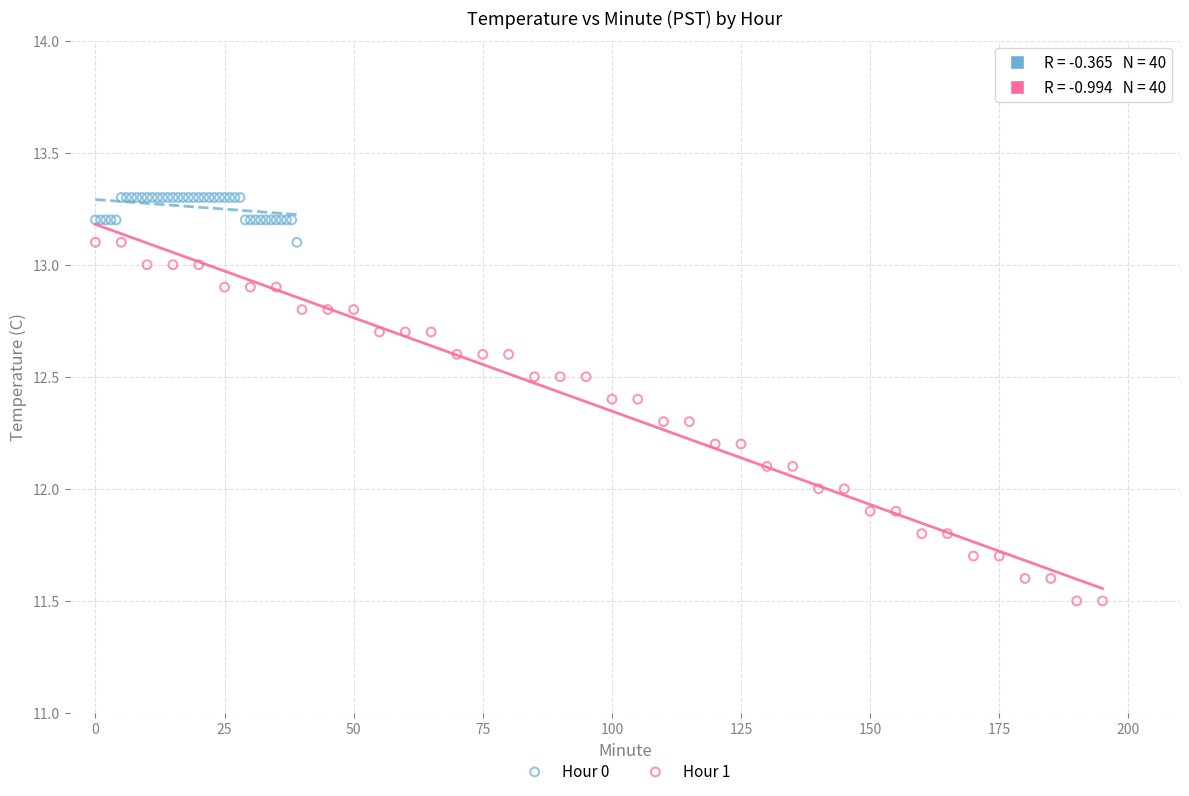

What are all the series names shown in the legend?

Hour 0, Hour 1